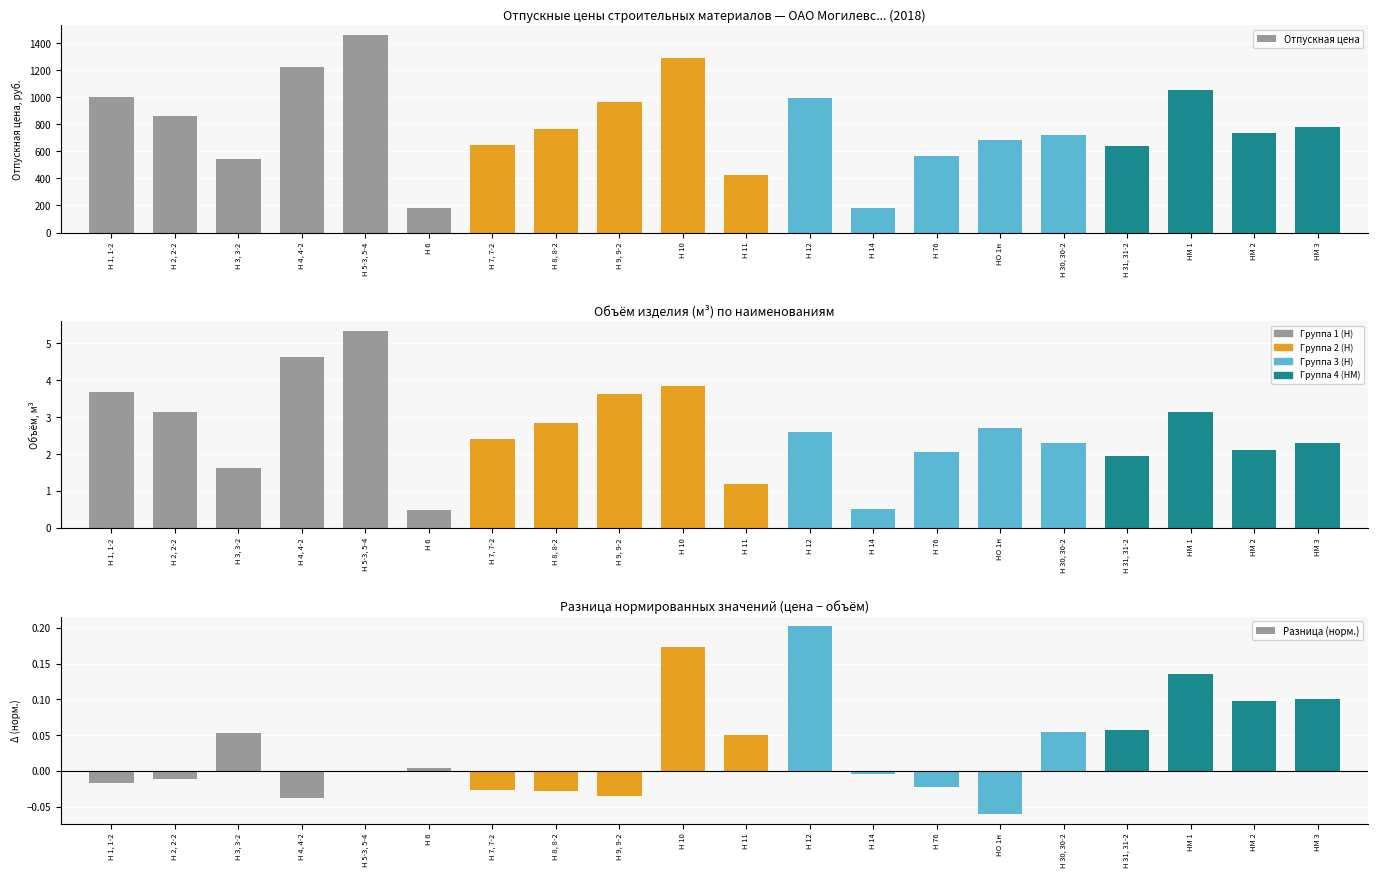

How many bars are there in total?

60